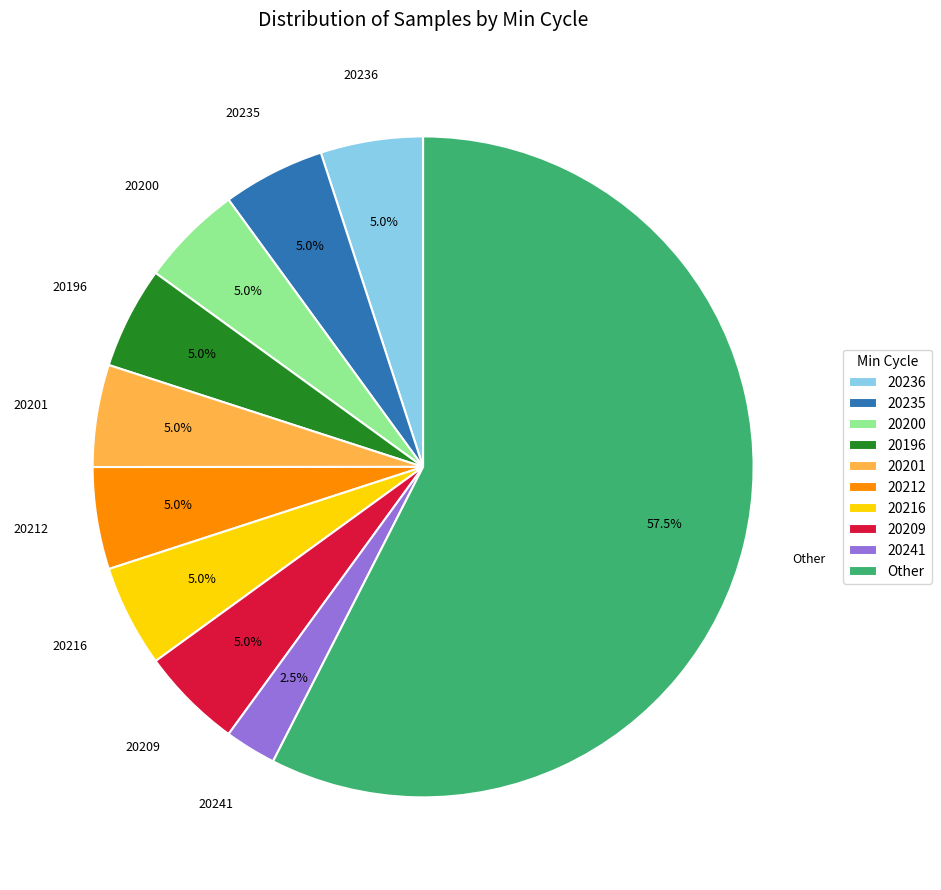

What is the total percentage of 20241 and 20212?

7.5%